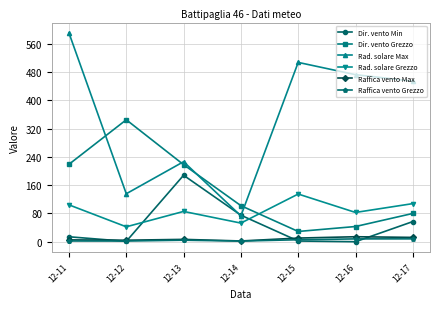

List the series in order of their peak value, highest first.

Rad. solare Max, Dir. vento Grezzo, Dir. vento Min, Rad. solare Grezzo, Raffica vento Max, Raffica vento Grezzo